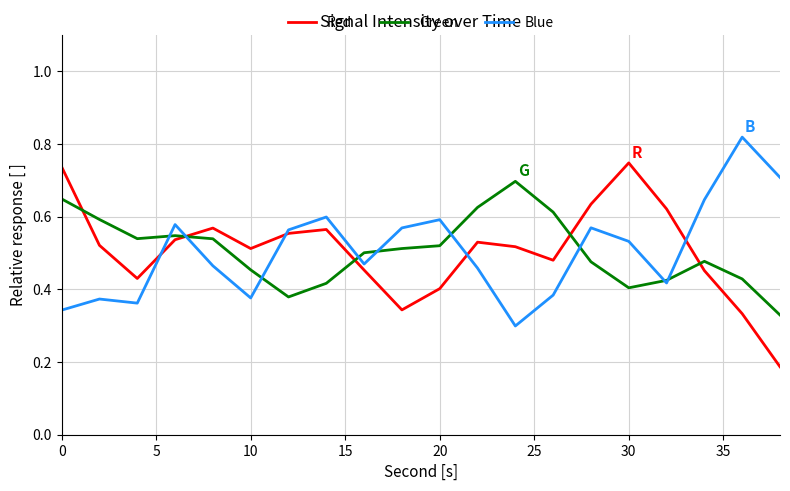

True or false: Green and Red cross at least once.

True